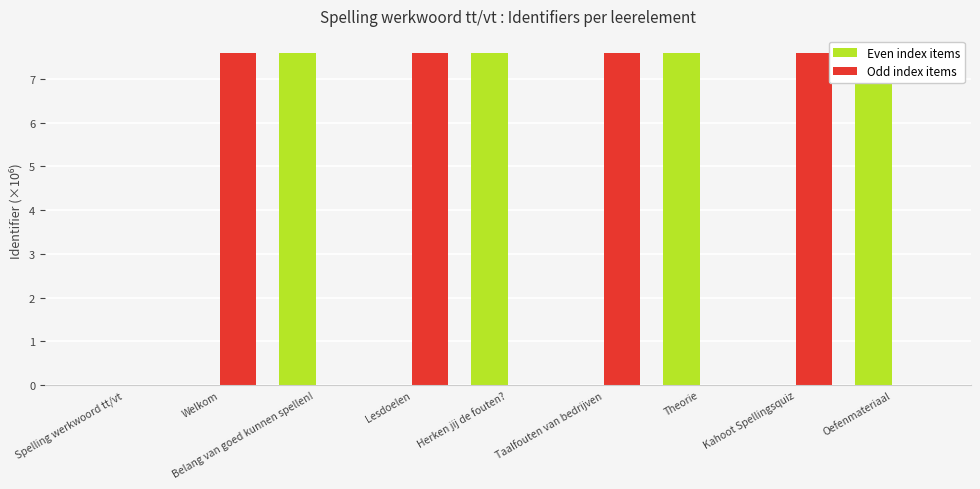

What is the highest value of the Odd index items series?

7.6